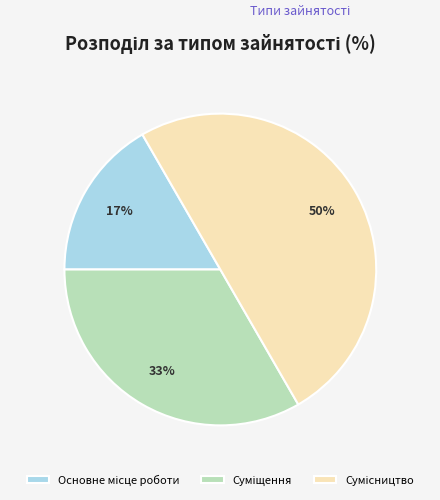

To the nearest percent, what is the difference between the largest and smallest slice percentages?

33%